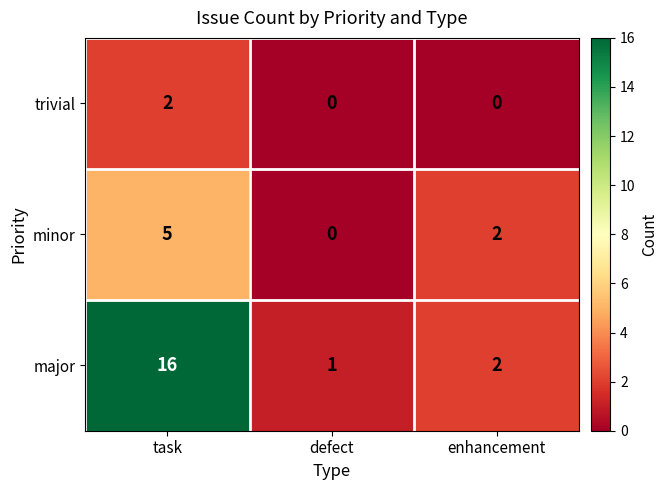

At task, list the series in order from smallest to largest.

trivial, minor, major